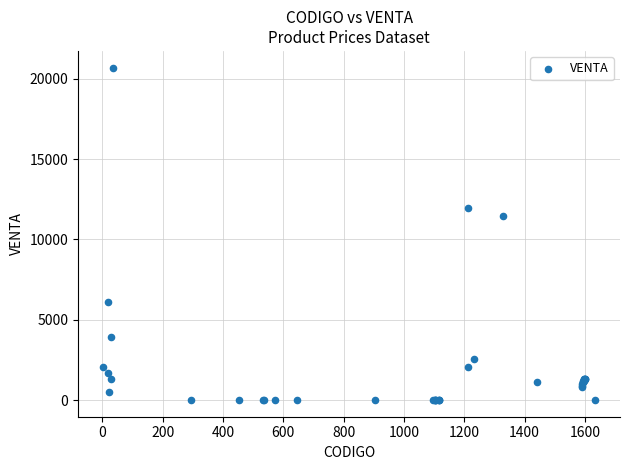

What Y value in the scatter plot is closest to 10350?

11446.7